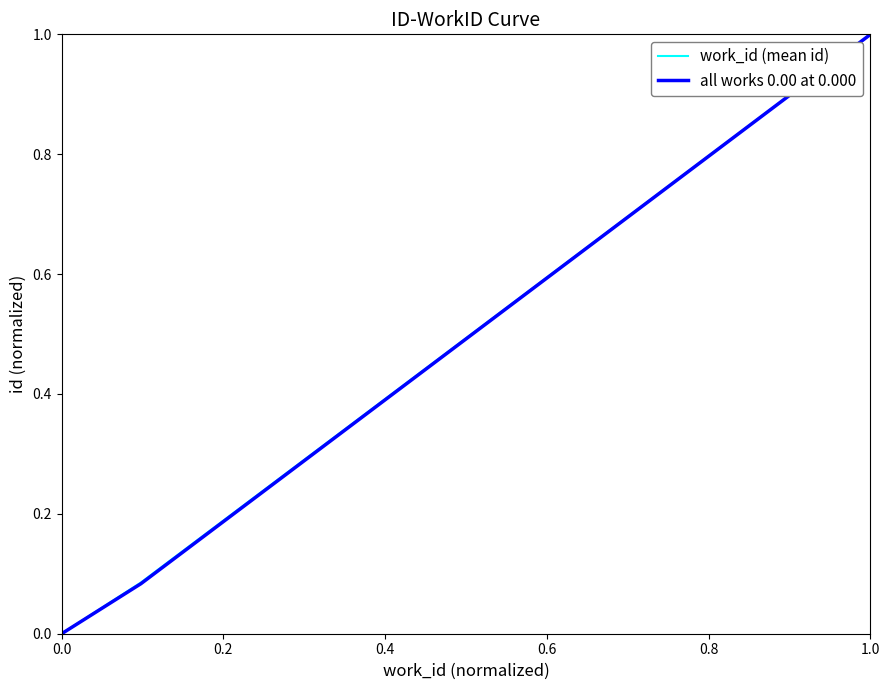

What is the greatest value displayed?

1.0